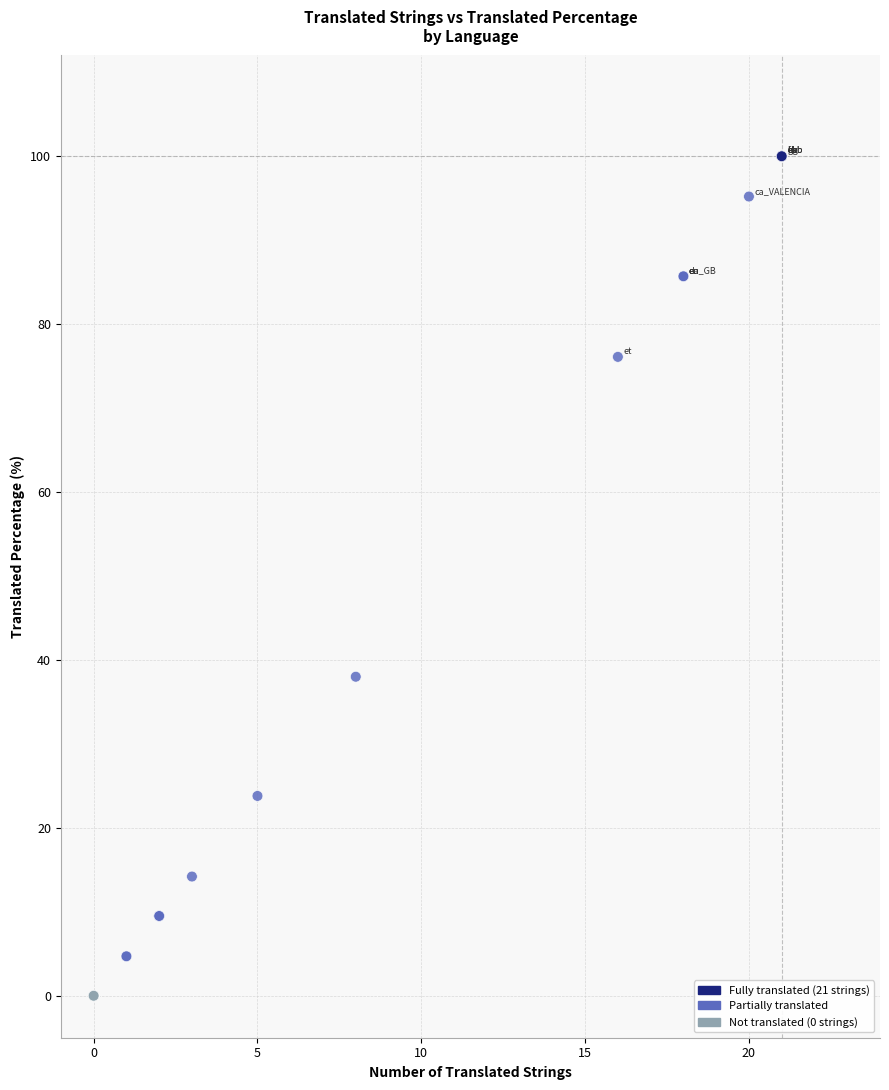

What Y value in the scatter plot is closest to 50?

38.0